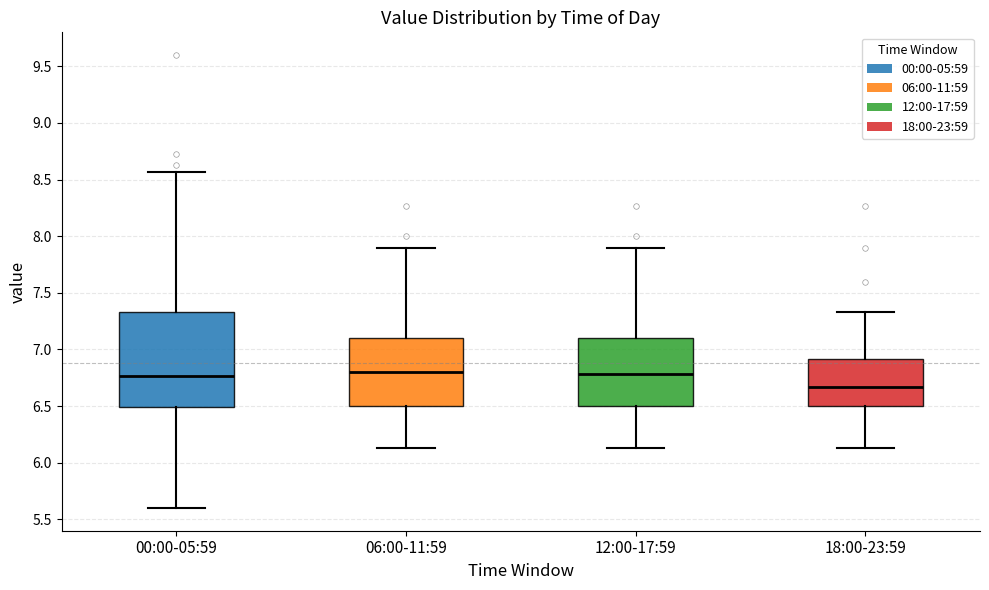

Where does the median line of the box for 12:00-17:59 sit on the y-axis? The values are not printed on the chart, so give them approximately, as read against the axis.

6.80